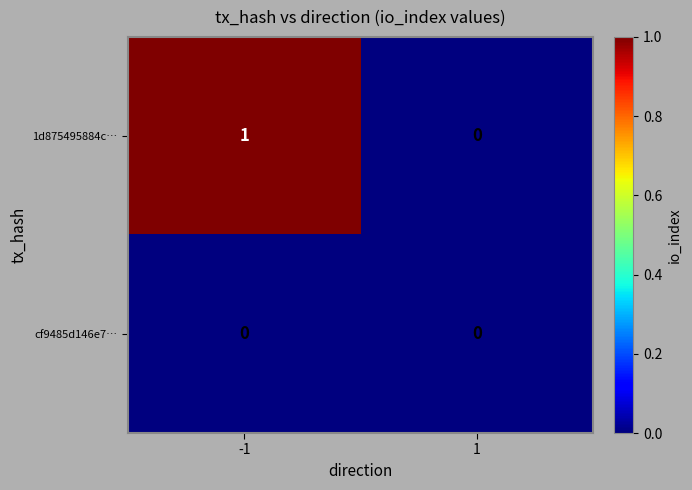

Reading left to right, what are all the values shown in this chart?

1d875495884c…: -1=1	1=0
cf9485d146e7…: -1=0	1=0